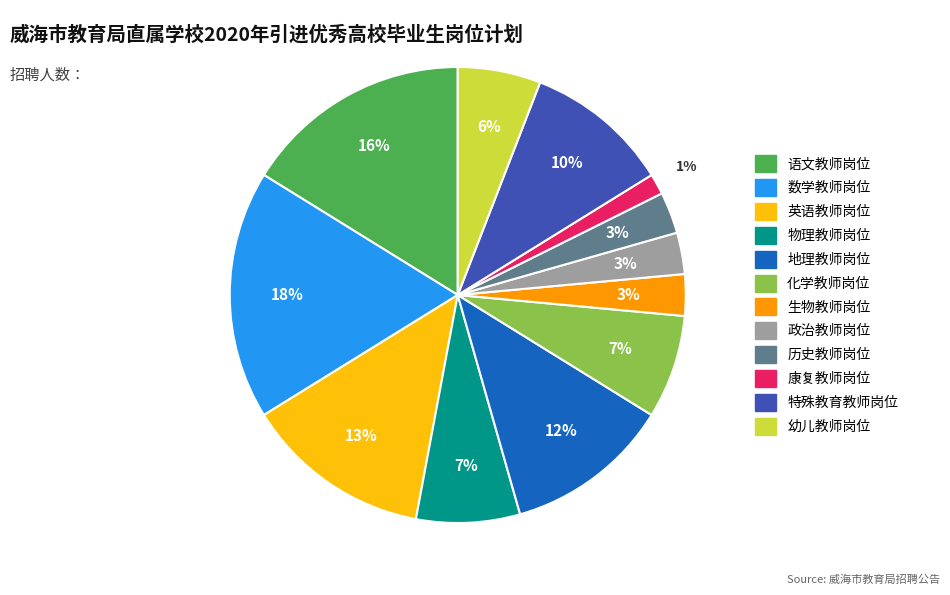

What percentage is the 政治教师岗位 slice, to the nearest percent?

3%